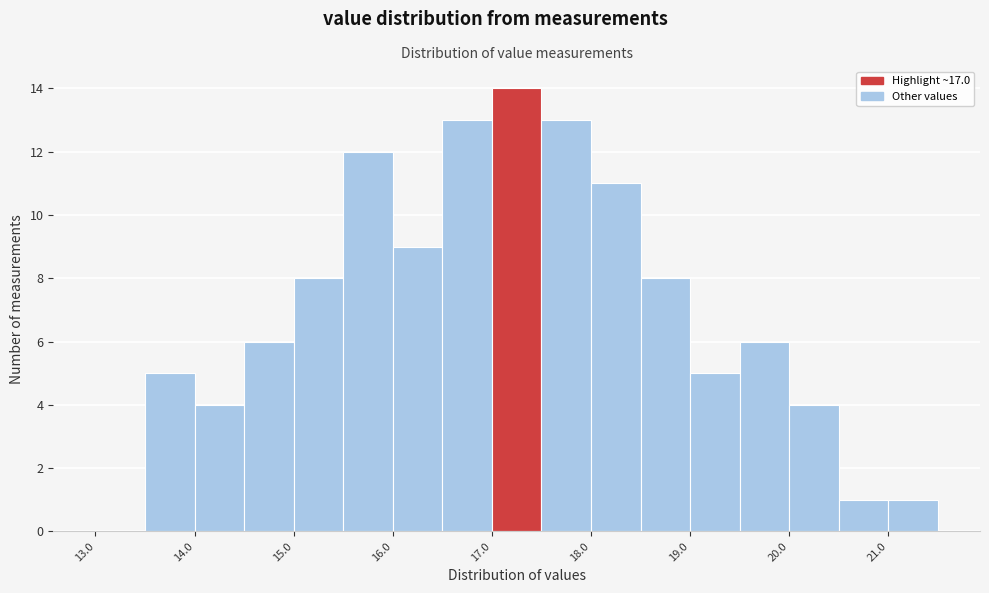

Over which range of the x-axis is the bar tallest?

17.0 to 17.5